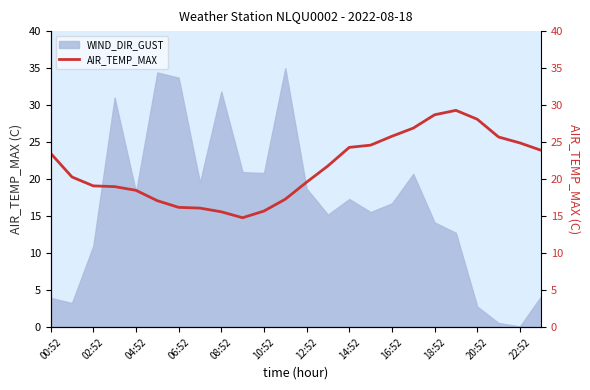

The WIND_DIR_GUST series shows 19.5 at 18:52. True or false?

False